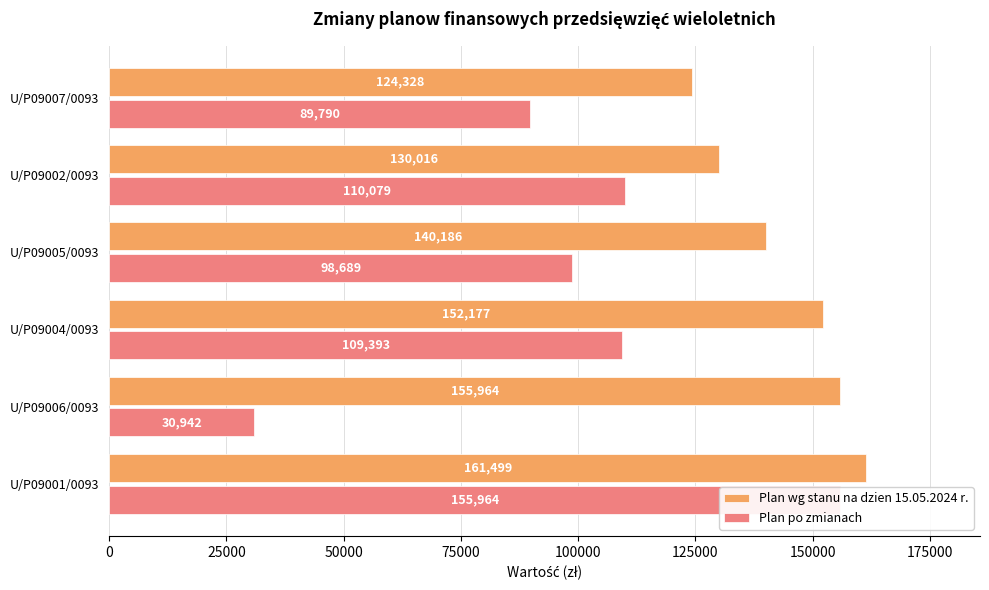

Reading left to right, what are all the values shown in this chart?

Plan wg stanu na dzien 15.05.2024 r.: 161499	155964	152177	140186	130016	124328
Plan po zmianach: 155964	30942	109393	98689	110079	89790